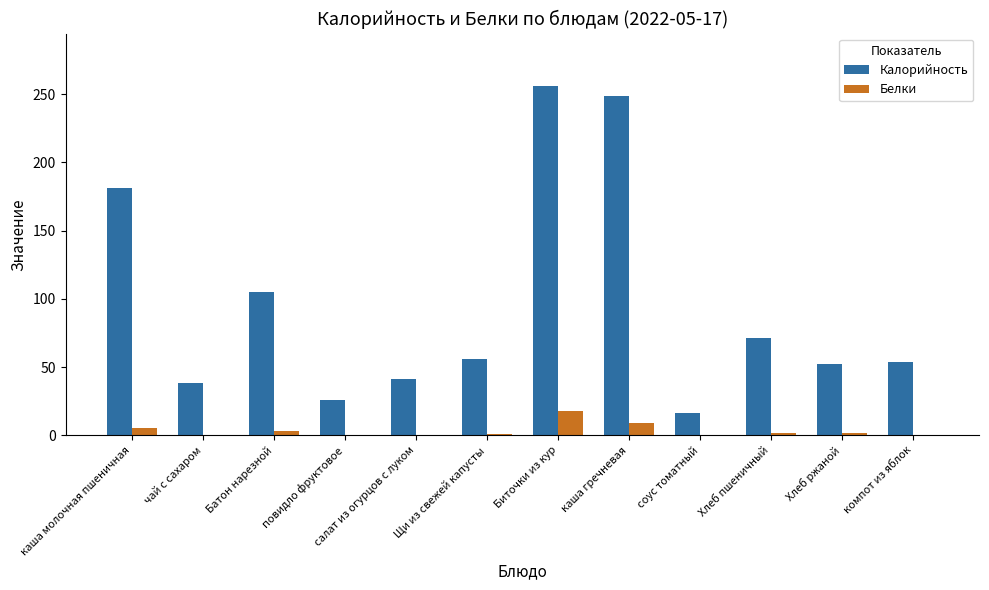

Which series has the widest spread of values?

Калорийность